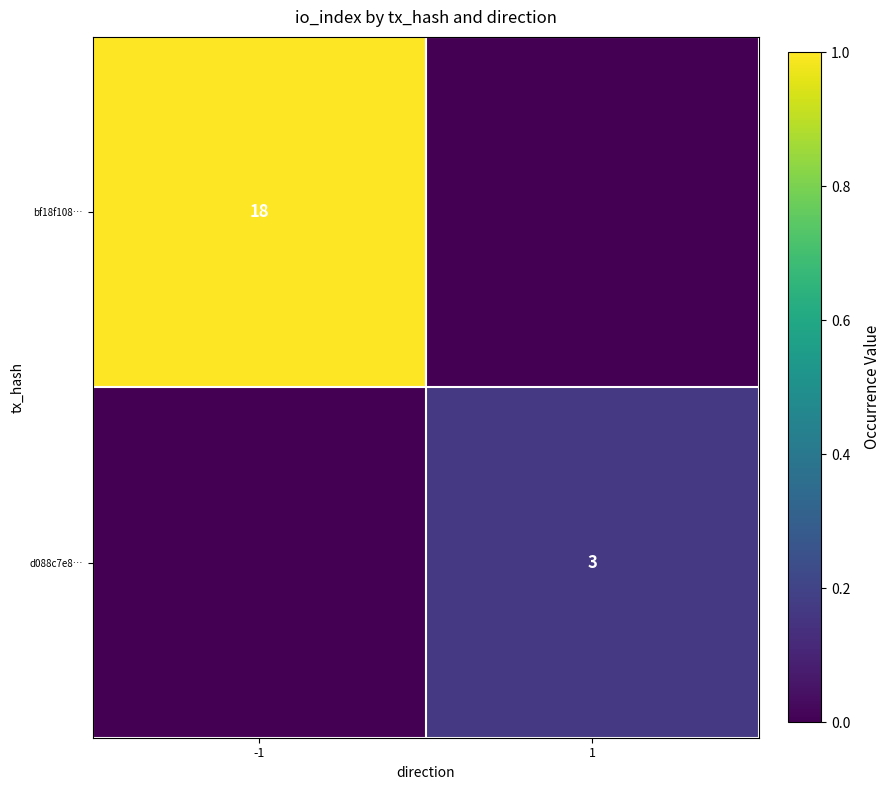

The bf18f108… series shows 18 at -1. True or false?

True